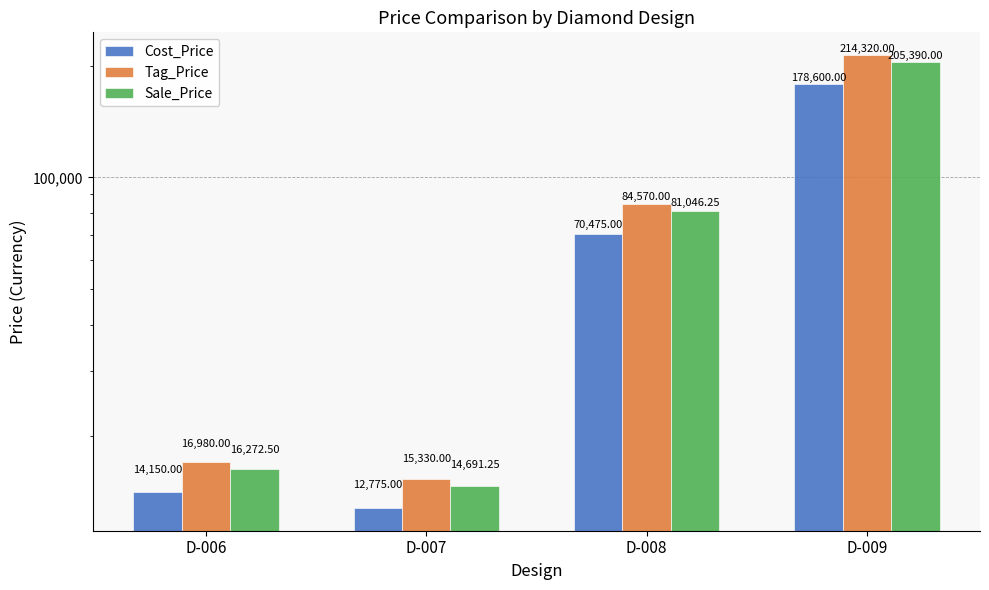

List the labels in order of Cost_Price value, largest first.

D-009, D-008, D-006, D-007